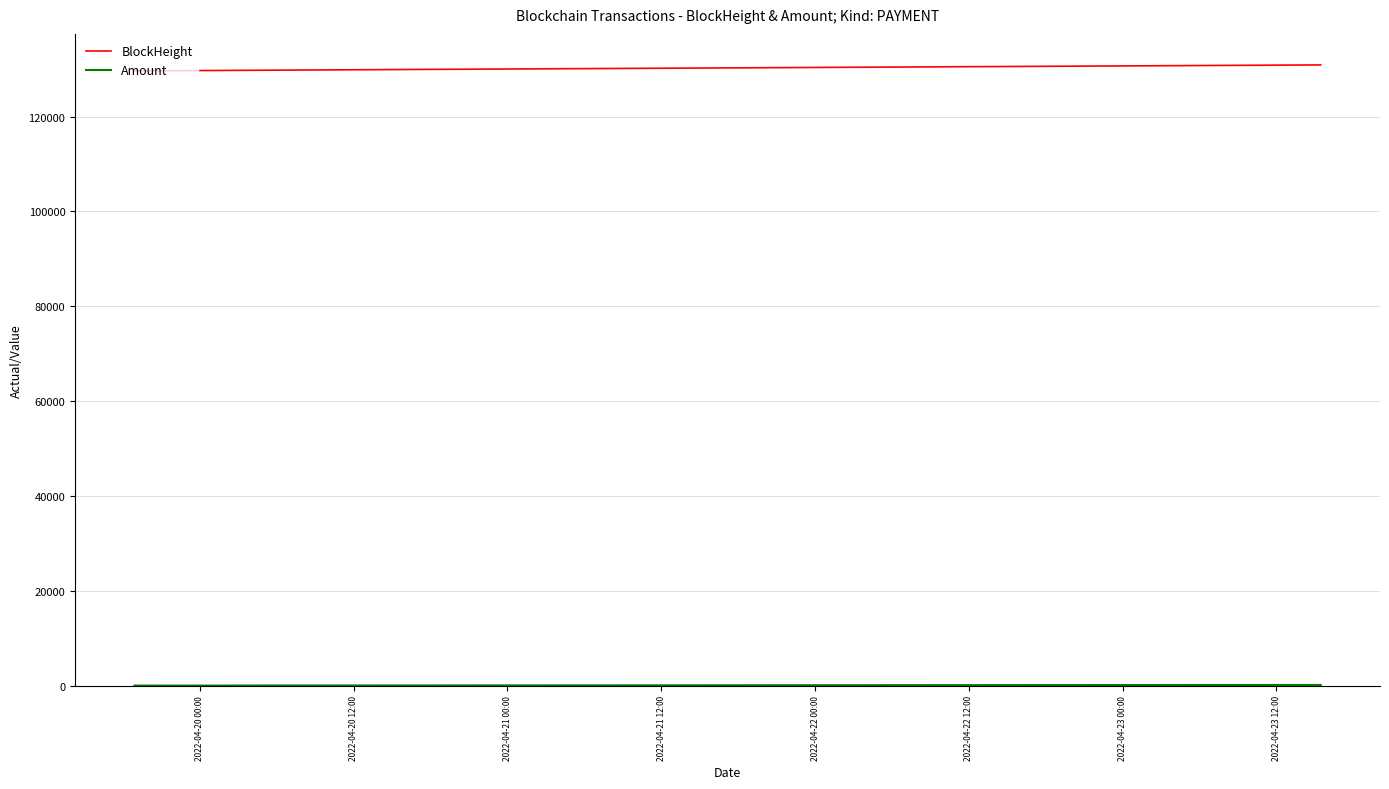

At how many categories does at least one series exceed 90853?

3